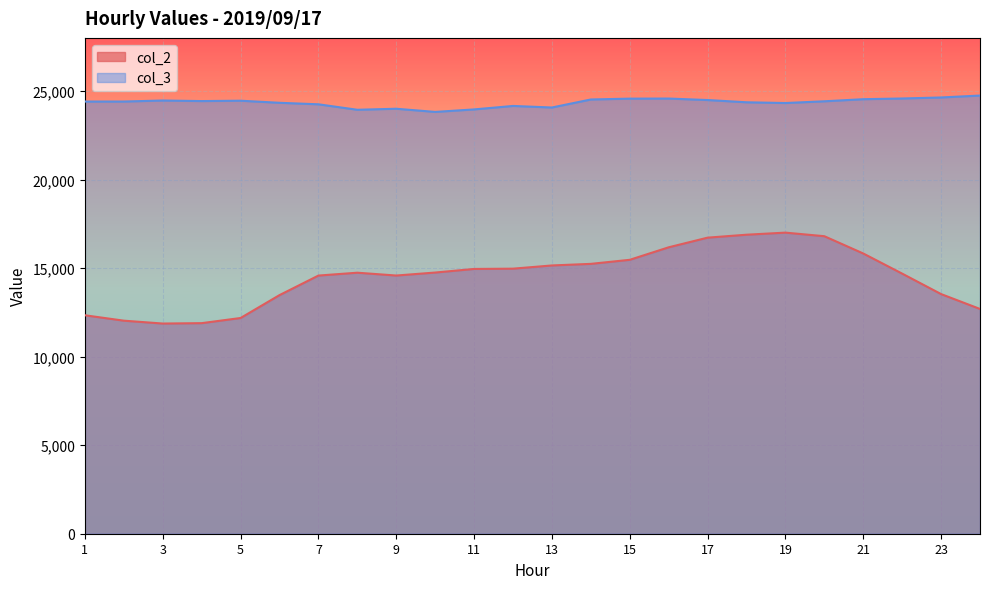

Reading left to right, list all the values displayed in this chart.

col_2: 1=12336	2=12031	3=11869	4=11891	5=12182	6=13474	7=14578	8=14740	9=14580	10=14749	11=14952	12=14968	13=15149	14=15239	15=15468	16=16174	17=16719	18=16885	19=17003	20=16801	21=15825	22=14688	23=13533	24=12693
col_3: 1=24405	2=24406	3=24464	4=24432	5=24453	6=24335	7=24250	8=23941	9=23999	10=23820	11=23961	12=24157	13=24069	14=24522	15=24570	16=24575	17=24491	18=24364	19=24322	20=24420	21=24538	22=24578	23=24636	24=24744